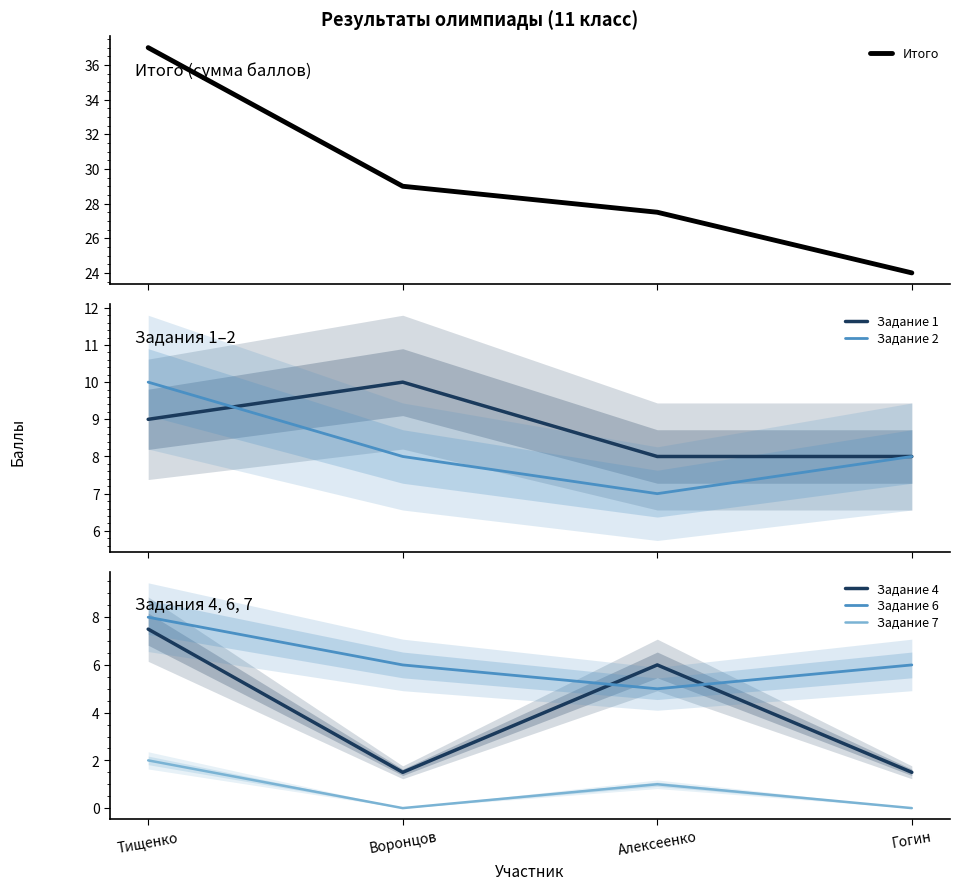

What is the sum of the Задание 7 values at Воронцов and Тищенко?

2.0